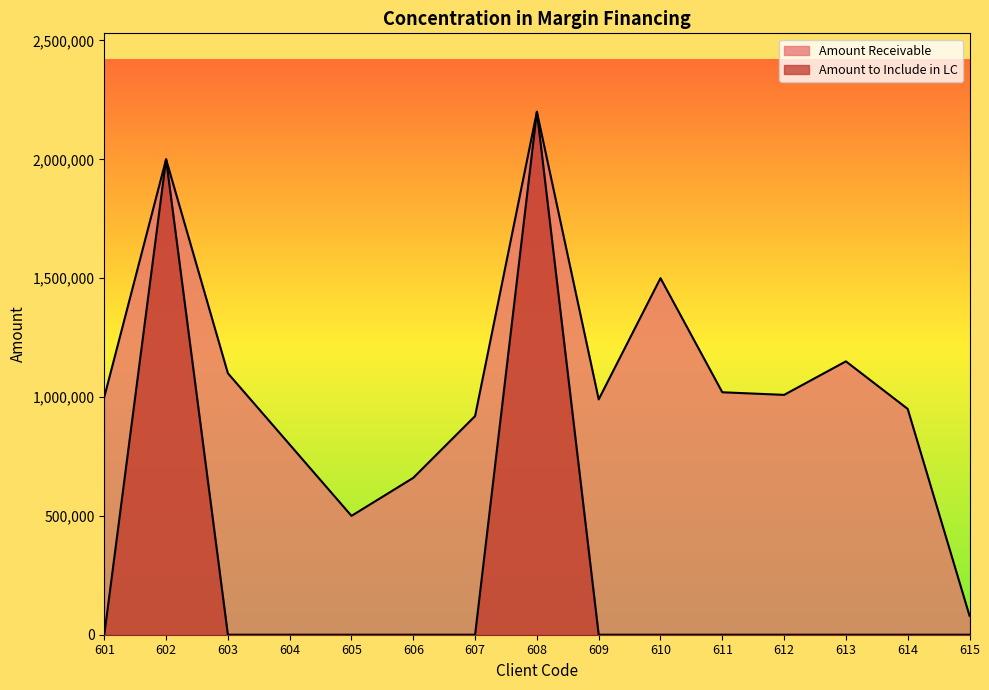

Rank the series by their average value, from highest to lowest.

Amount Receivable, Amount to Include in LC